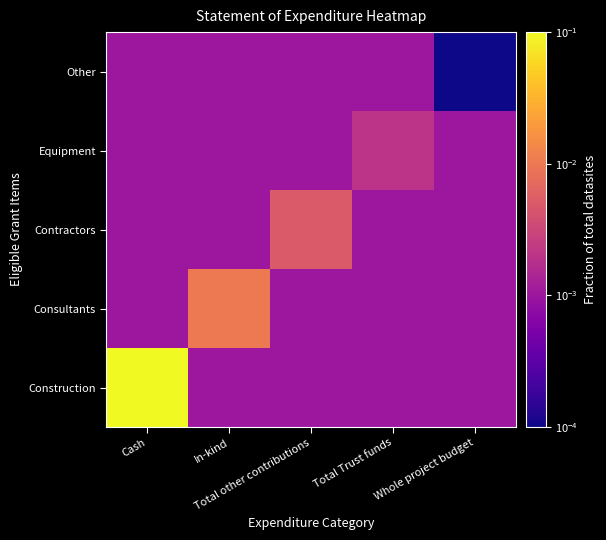

Reading left to right, transcribe all the data shown in this chart.

Construction: Cash=0.1	In-kind=0.0	Total other contributions=0.0	Total Trust funds=0.0	Whole project budget=0.0
Consultants: Cash=0.0	In-kind=0.0	Total other contributions=0.0	Total Trust funds=0.0	Whole project budget=0.0
Contractors: Cash=0.0	In-kind=0.0	Total other contributions=0.0	Total Trust funds=0.0	Whole project budget=0.0
Equipment: Cash=0.0	In-kind=0.0	Total other contributions=0.0	Total Trust funds=0.0	Whole project budget=0.0
Other: Cash=0.0	In-kind=0.0	Total other contributions=0.0	Total Trust funds=0.0	Whole project budget=0.0